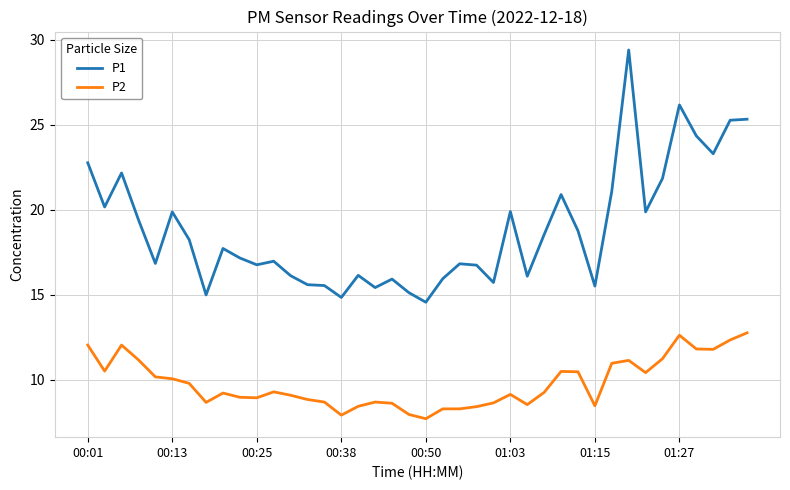

Which series has the widest spread of values?

P1